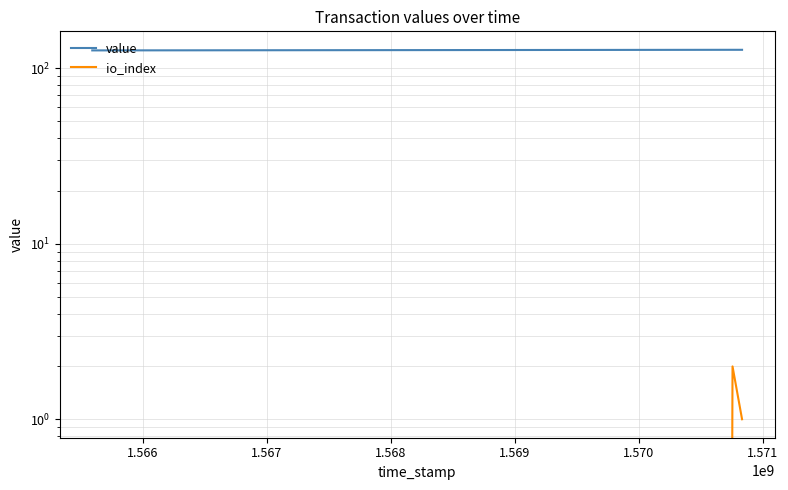

Rank the series by their maximum value, from lowest to highest.

io_index, value